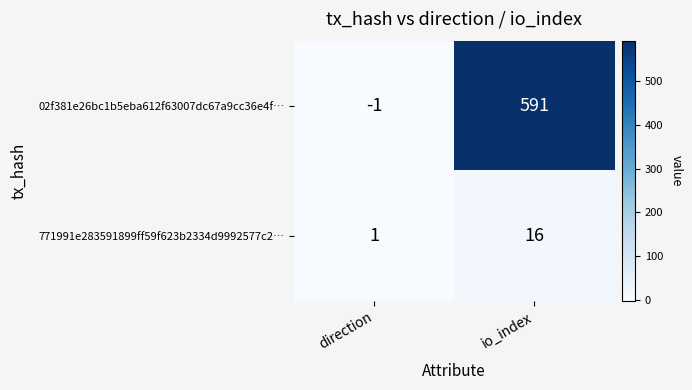

Rank the series by their maximum value, from lowest to highest.

771991e283591899ff59f623b2334d9992577c2…, 02f381e26bc1b5eba612f63007dc67a9cc36e4f…